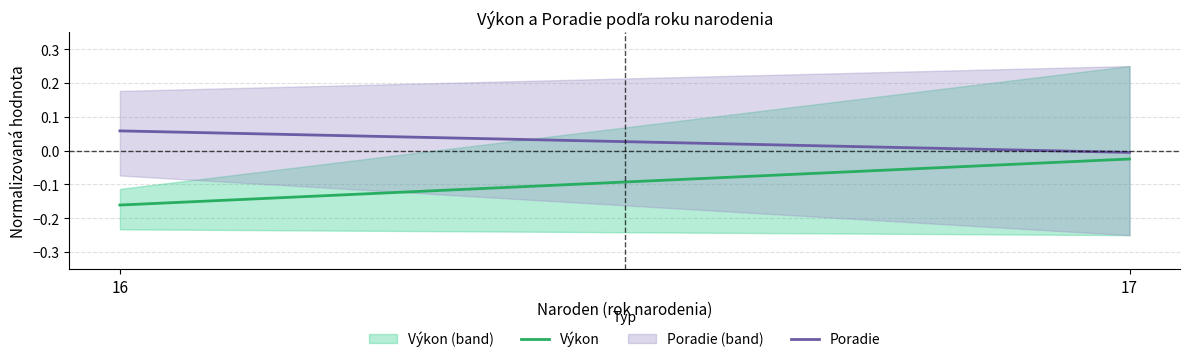

What is the minimum value shown in the chart?

-0.2